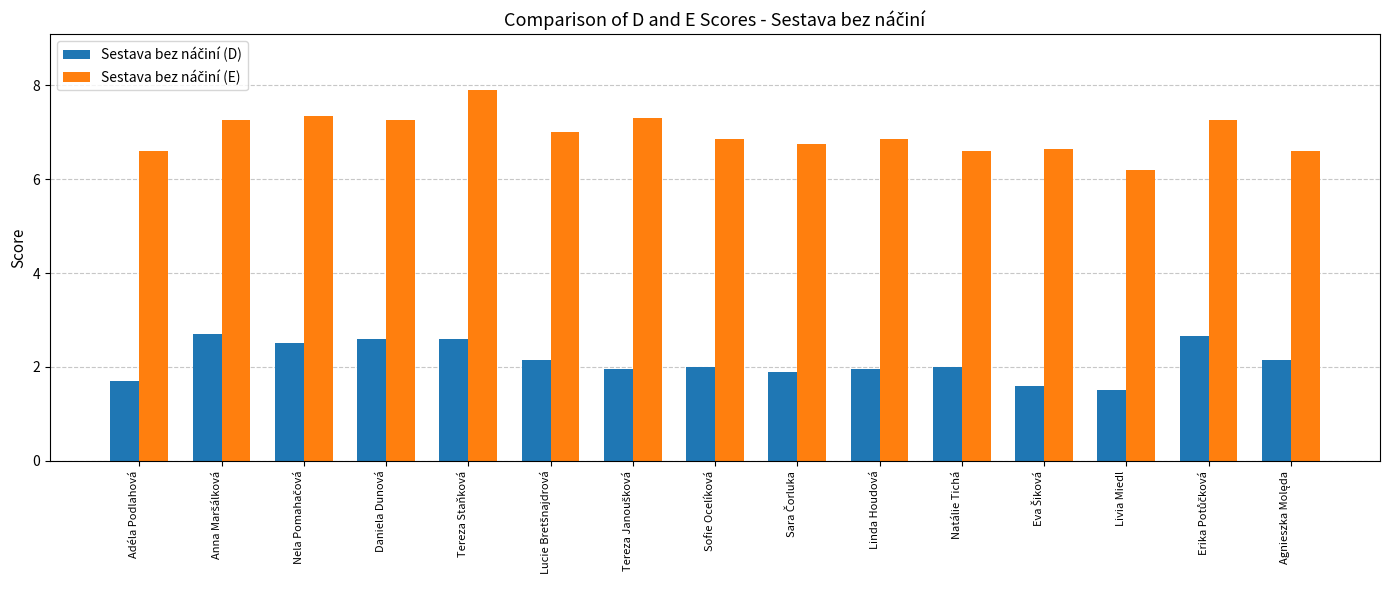

What is the spread (max minus min) of values at Natálie Tichá?

4.6